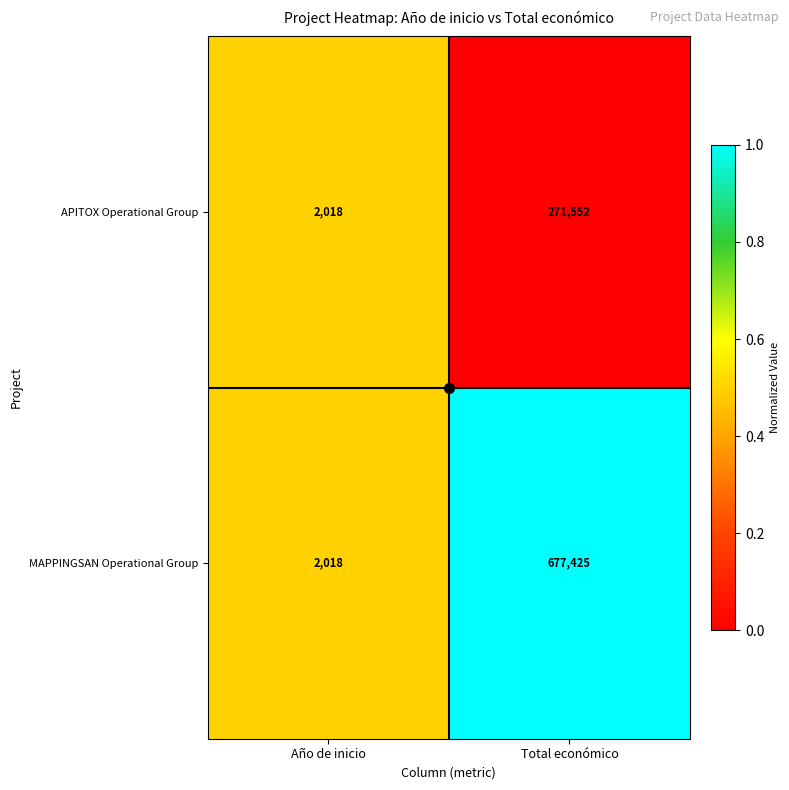

At which category does the chart reach its minimum across all series?

Año de inicio